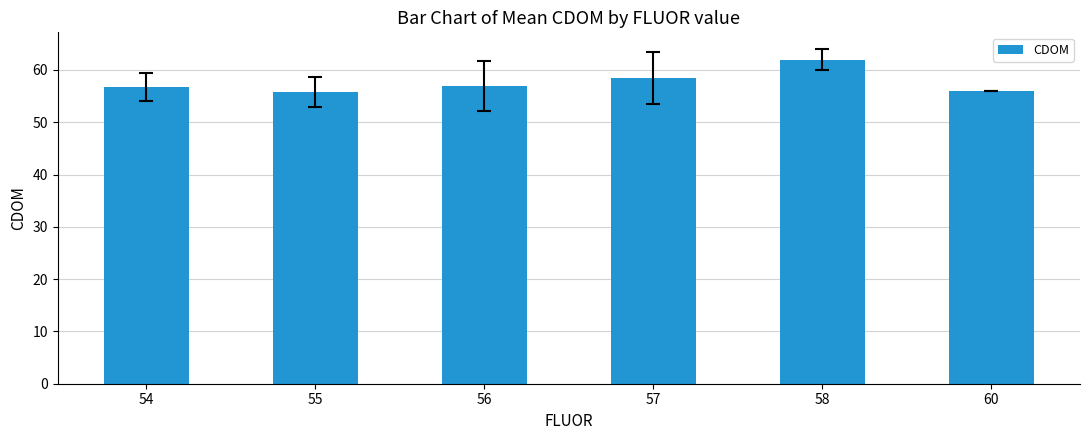

At which category does the chart reach its peak across all series?

58